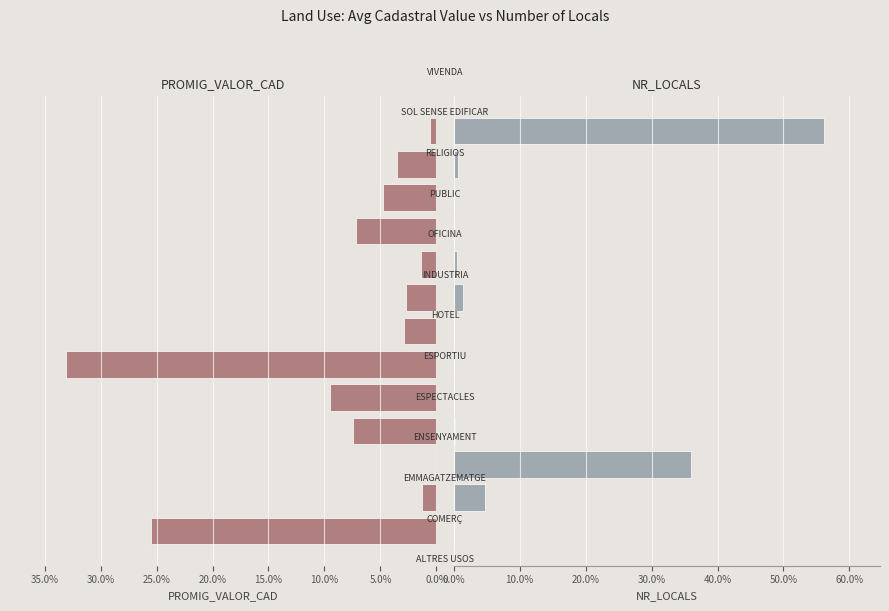

What is the value of the NR_LOCALS bar at the 9th from the left?

0.5